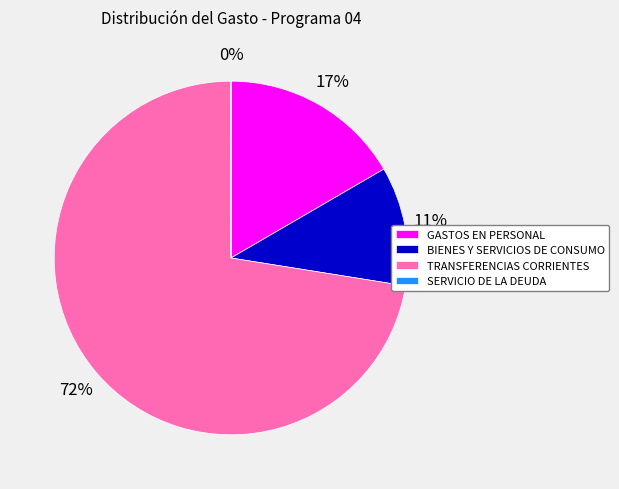

Which slice is the largest?

TRANSFERENCIAS CORRIENTES